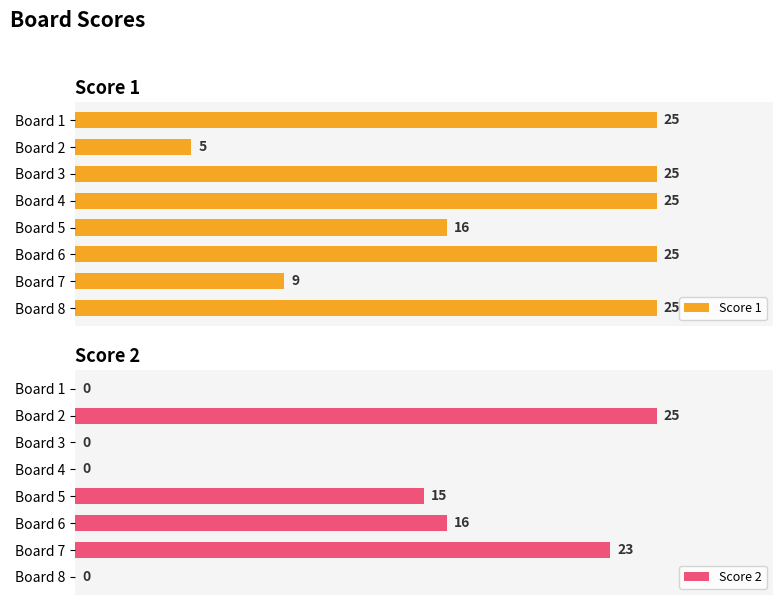

Are the bars grouped side by side (vs. stacked)?

Yes